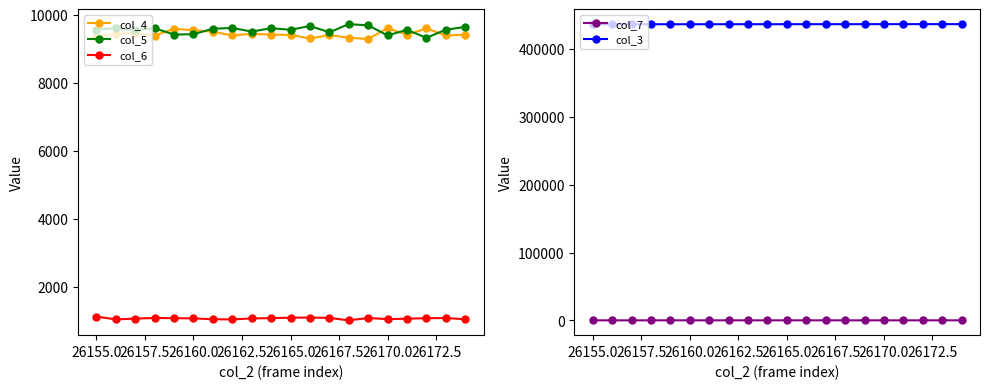

True or false: col_5 has more than 1 points higher than both neighbors.

True